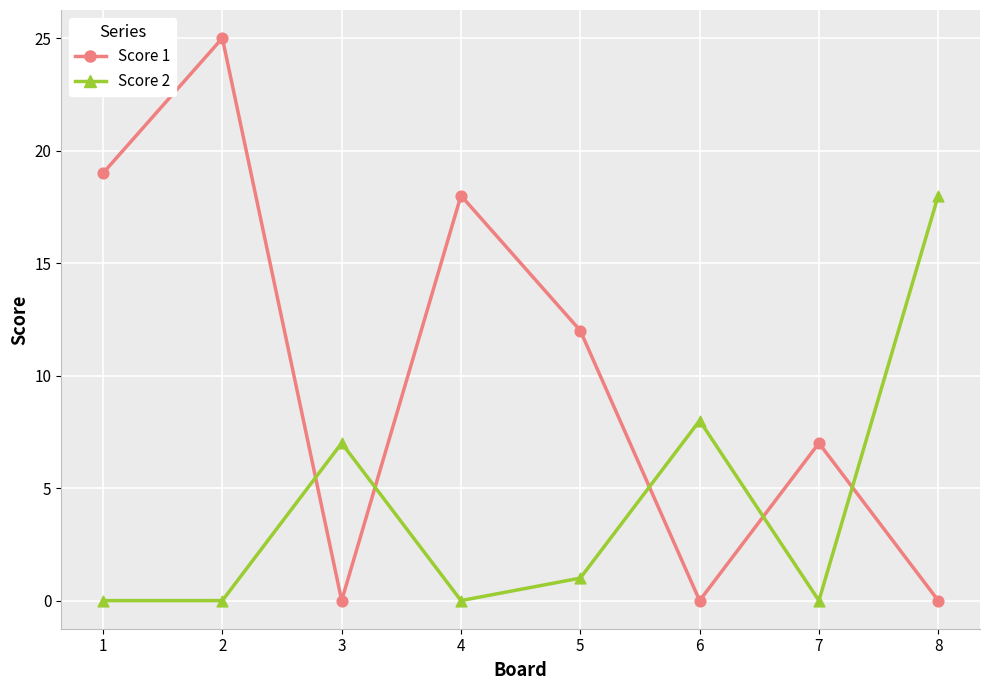

At which category is the sum across all series the highest?

2